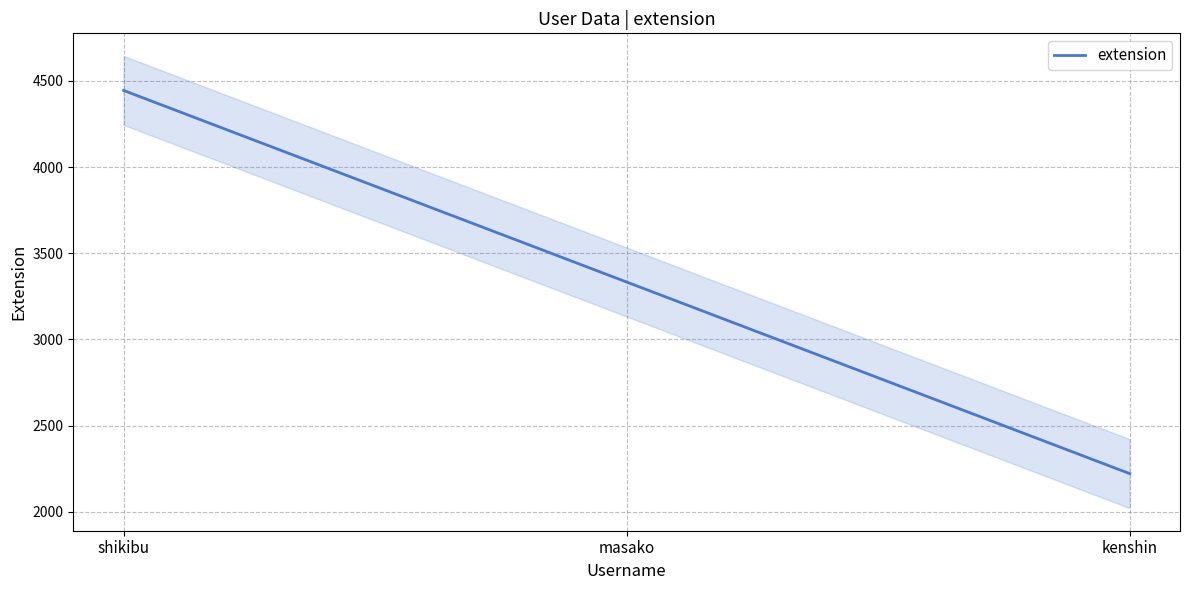

Count the number of data series in this chart.

1